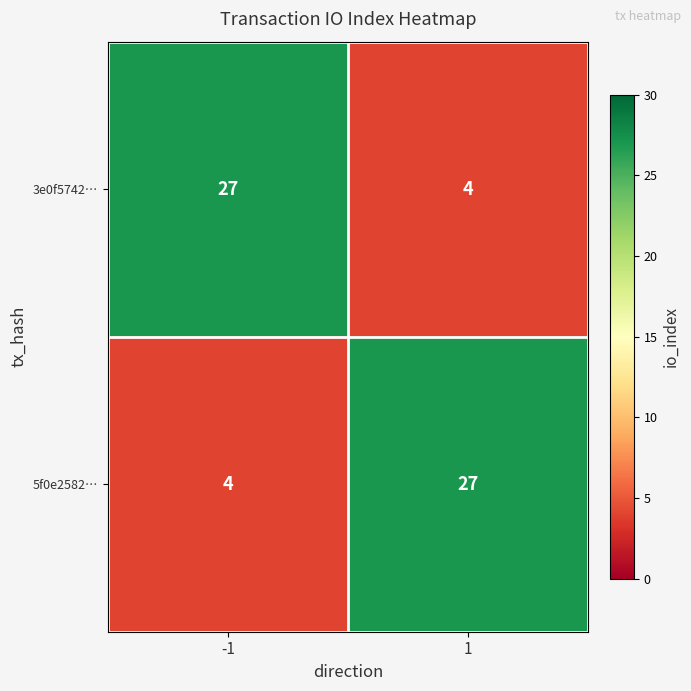

Read the 3e0f5742… value at -1, to the nearest 10.

30